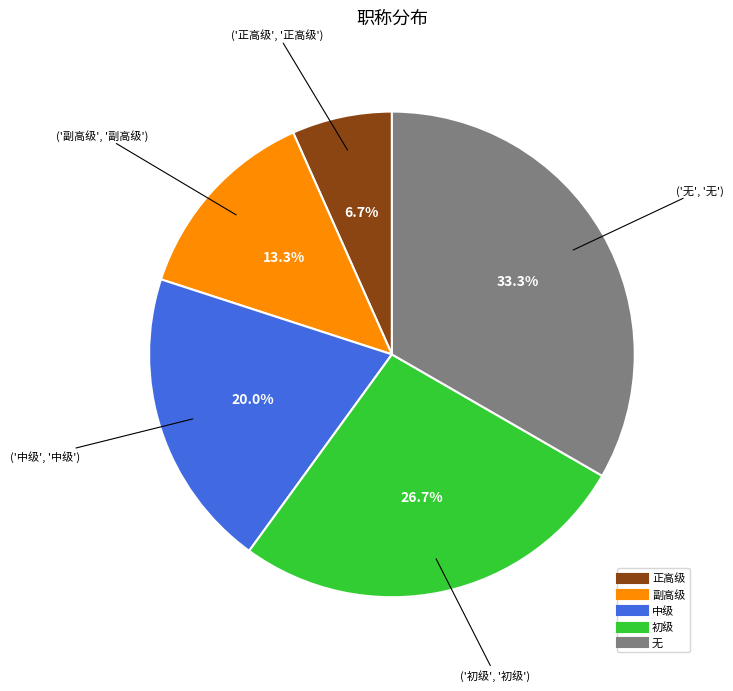

Which slice is the largest?

无